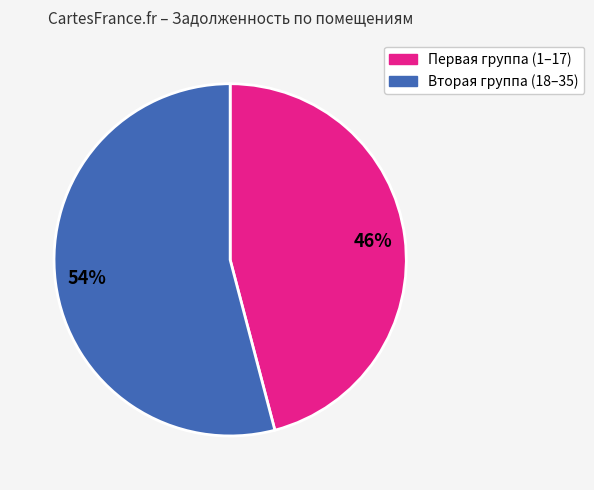

To the nearest percent, what is the difference between the largest and smallest slice percentages?

8%